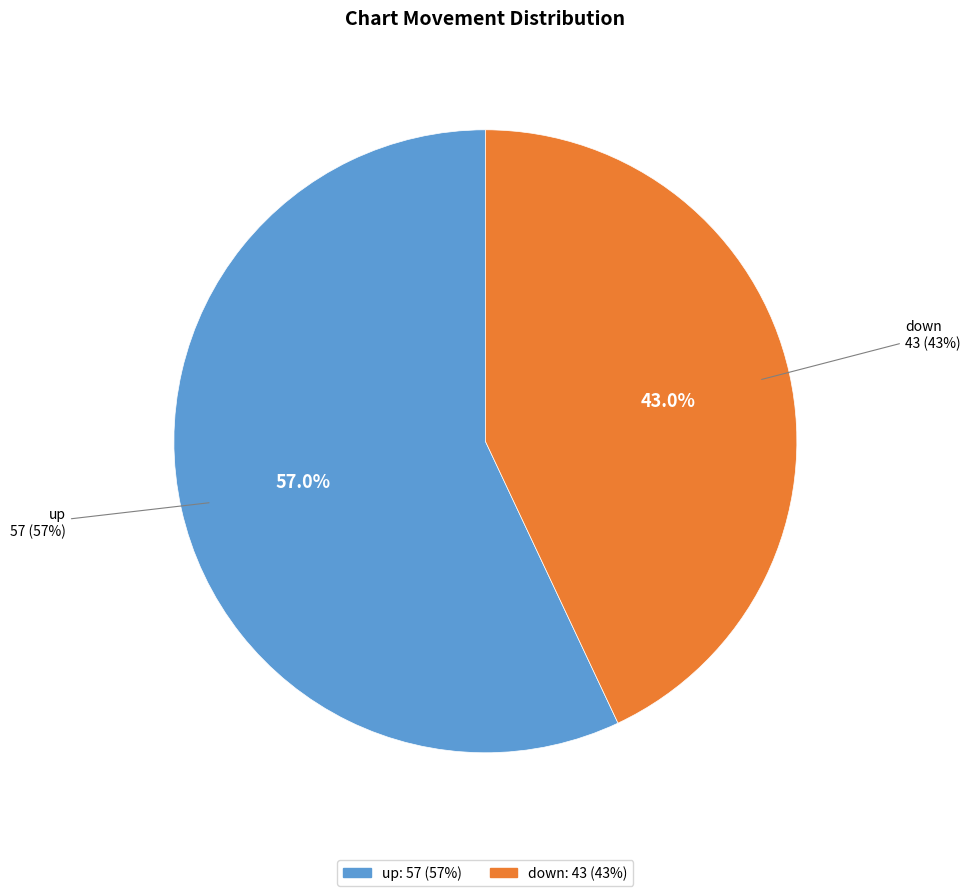

What percentage is the down slice, to the nearest percent?

43%